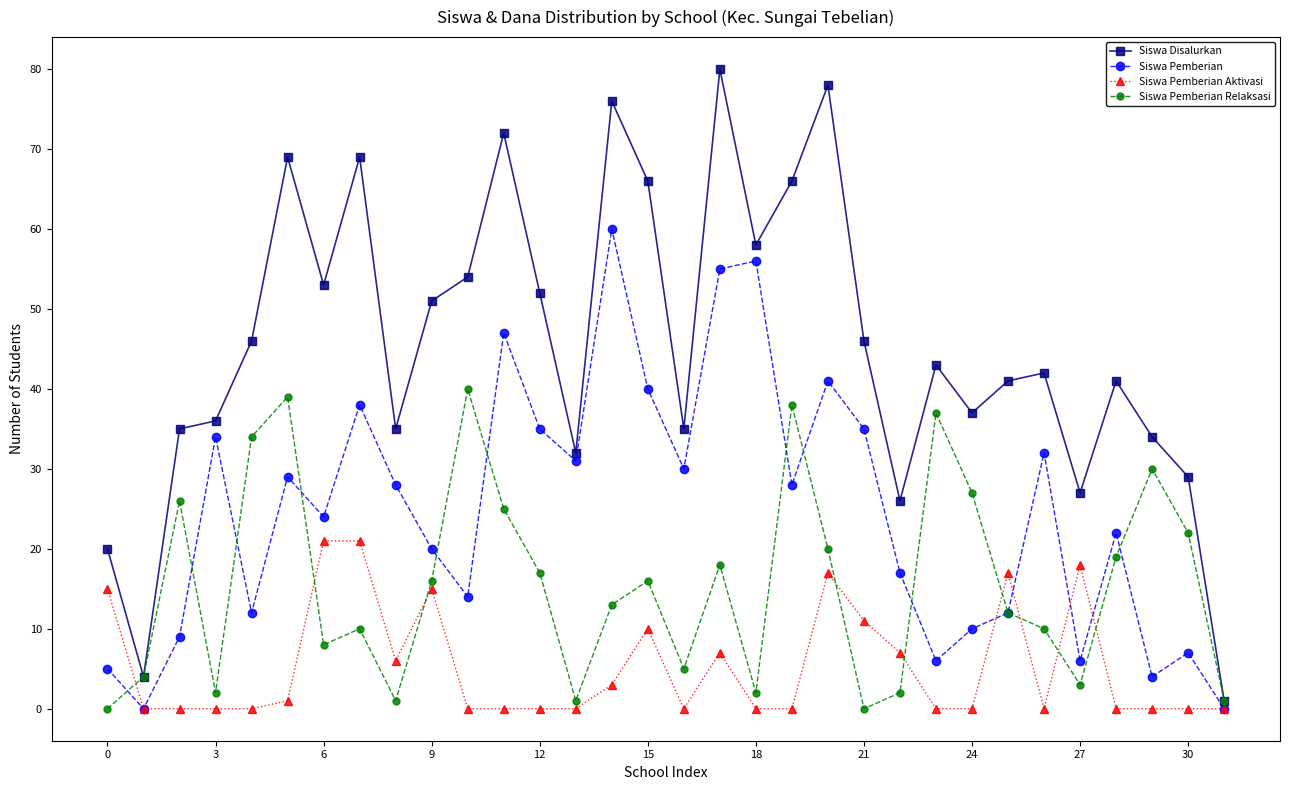

In Siswa Pemberian, how many points are lower than both neighbors (excluding endpoints)?

10